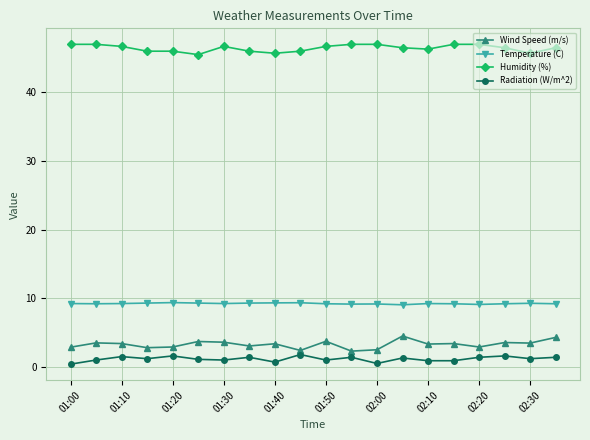

True or false: Humidity (%) has more than 0 interior local peaks.

True